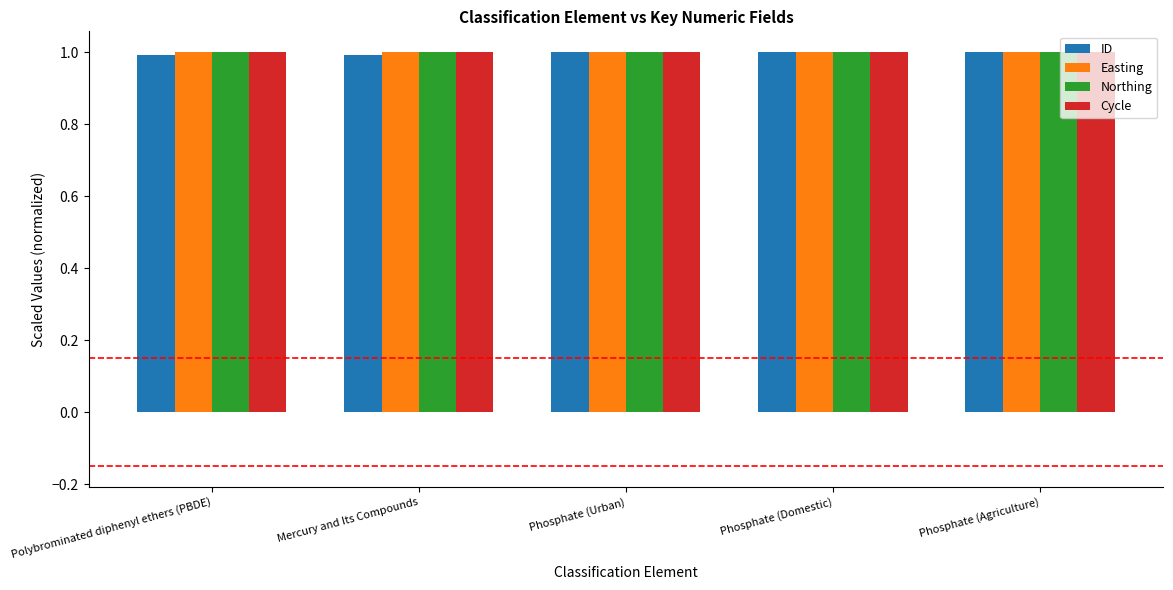

What position from the right is Polybrominated diphenyl ethers (PBDE)?

5